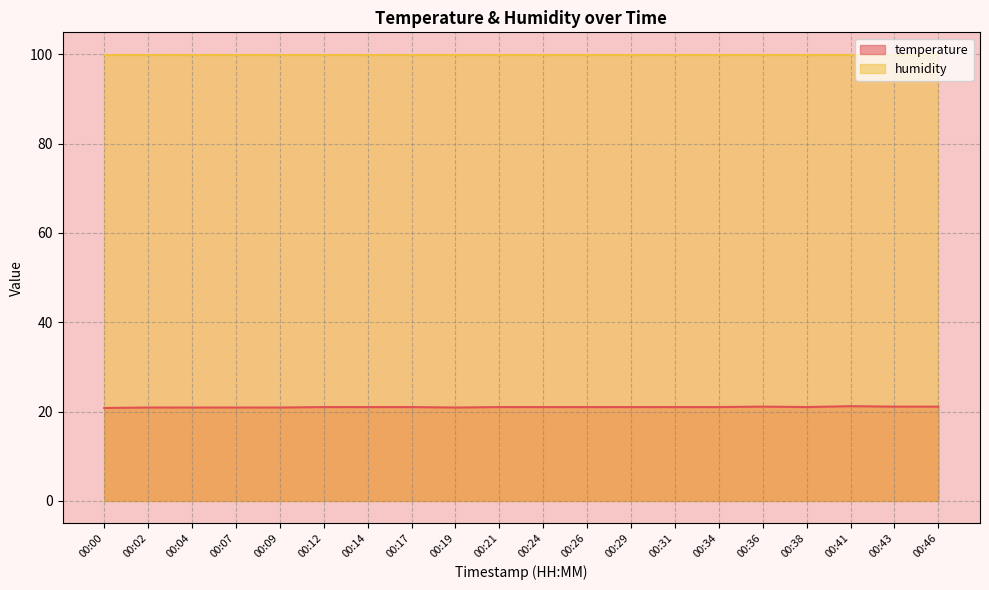

How many lines are shown in the chart?

2